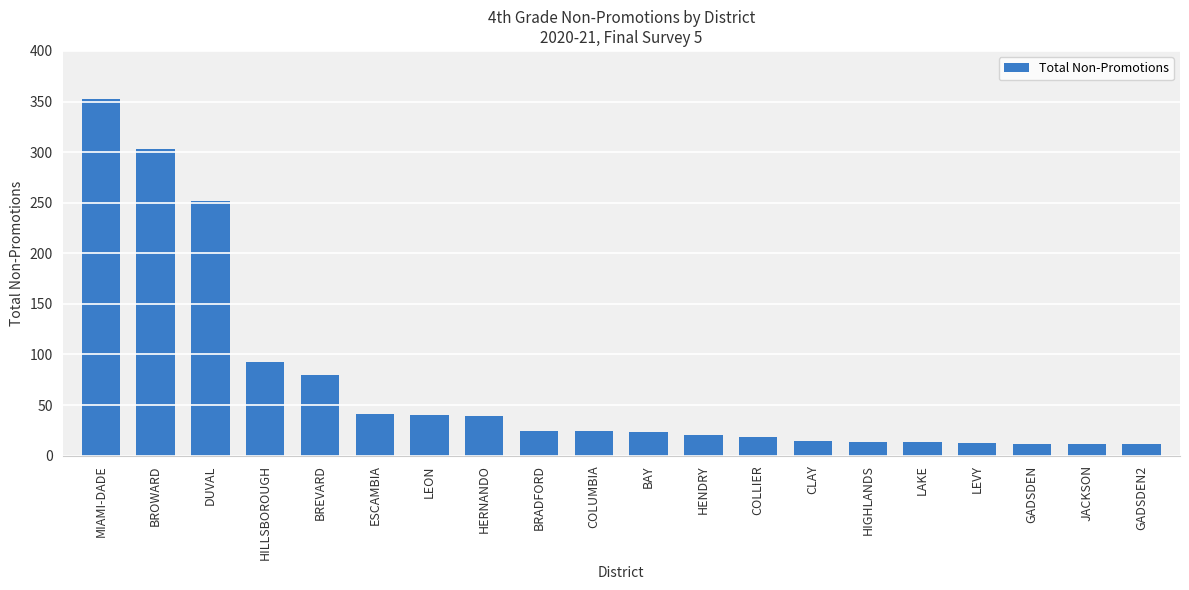

True or false: the data shows 252 at DUVAL.

True